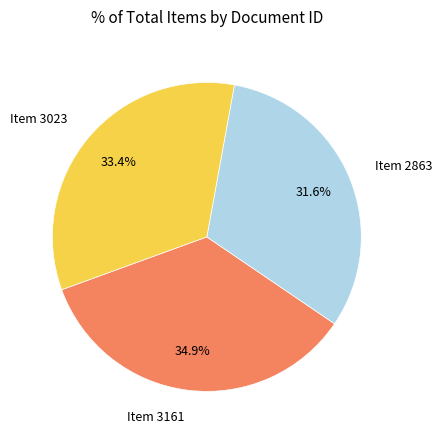

Does any single category account for the majority?

No